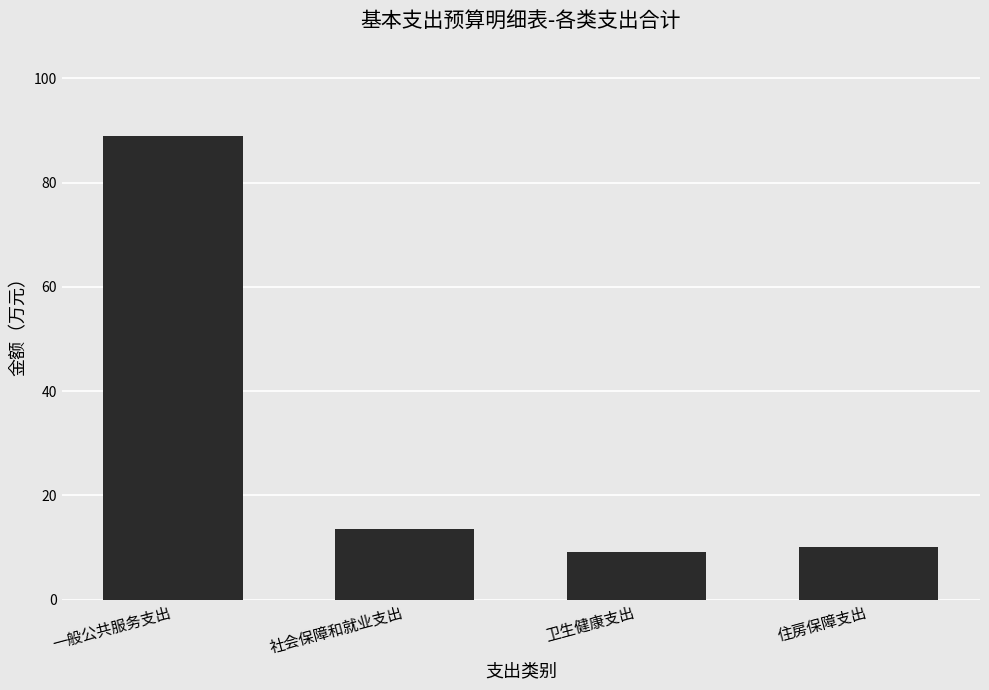

How many bars are there in total?

4